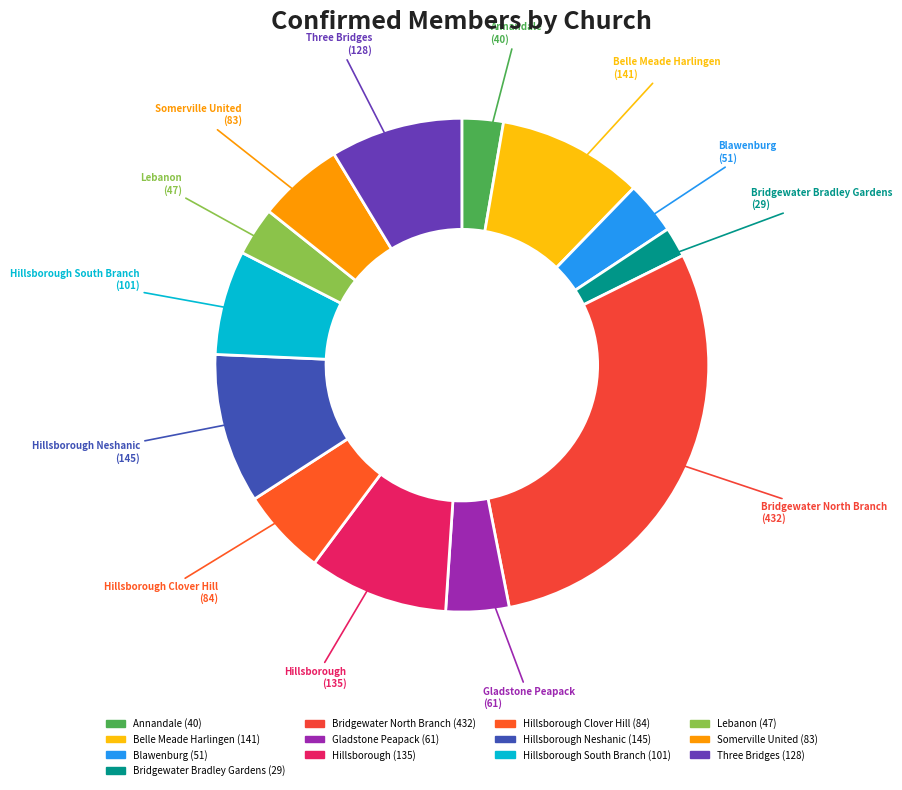

How many segments does this pie chart have?

13